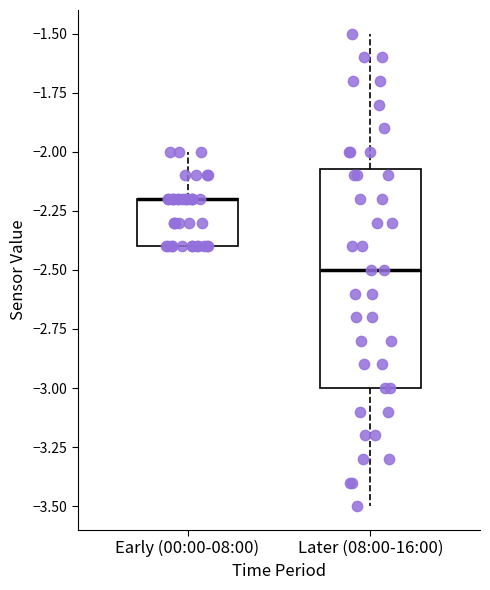

Reading left to right, read every box against the y-axis: the position of its median line, the range the box covers, and the ends of its whiskers. The values are not printed on the chart, so give them approximately, as read against the axis.

Early (00:00-08:00): median -2.20 (drawn on the box's upper edge), box -2.40 to -2.20, whiskers -2.40 to -2.00
Later (08:00-16:00): median -2.50, box -3.00 to -2.05, whiskers -3.50 to -1.50